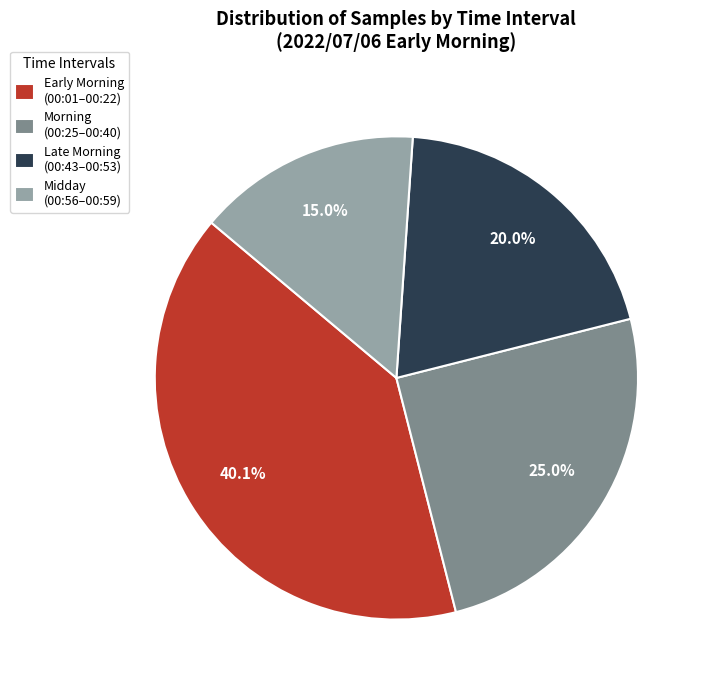

How many slices are in this pie chart?

4